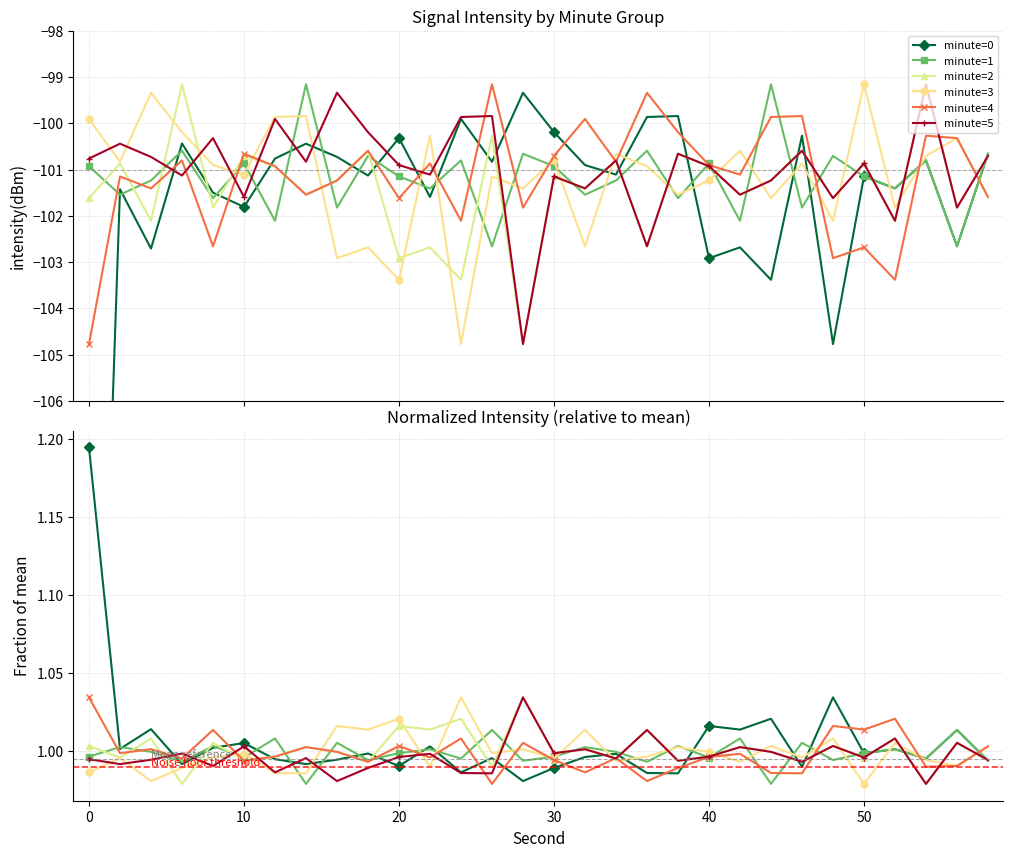

What are all the series names shown in the legend?

minute=0, minute=1, minute=2, minute=3, minute=4, minute=5